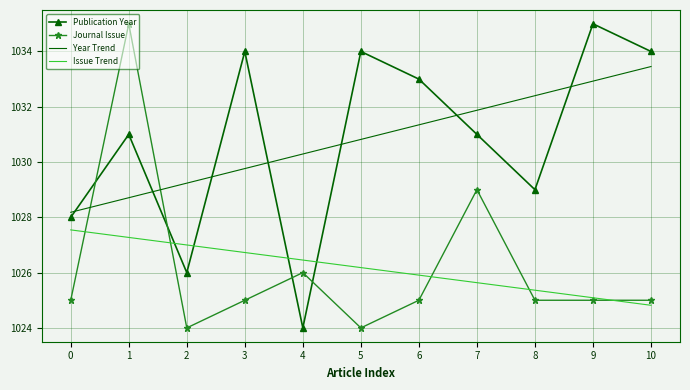

Which series ends up on top after the final intersection of Publication Year and Journal Issue?

Publication Year